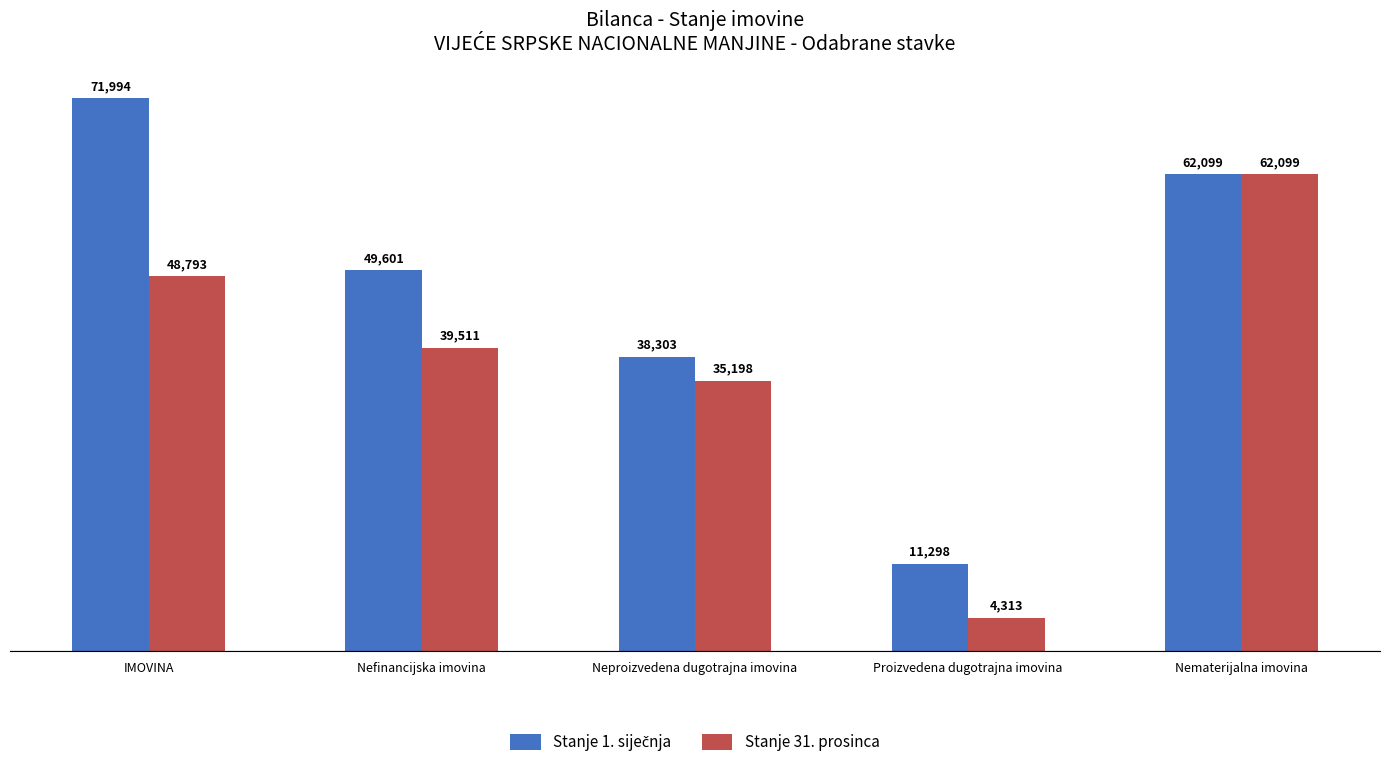

Which label corresponds to the smallest value in the chart?

Proizvedena dugotrajna imovina